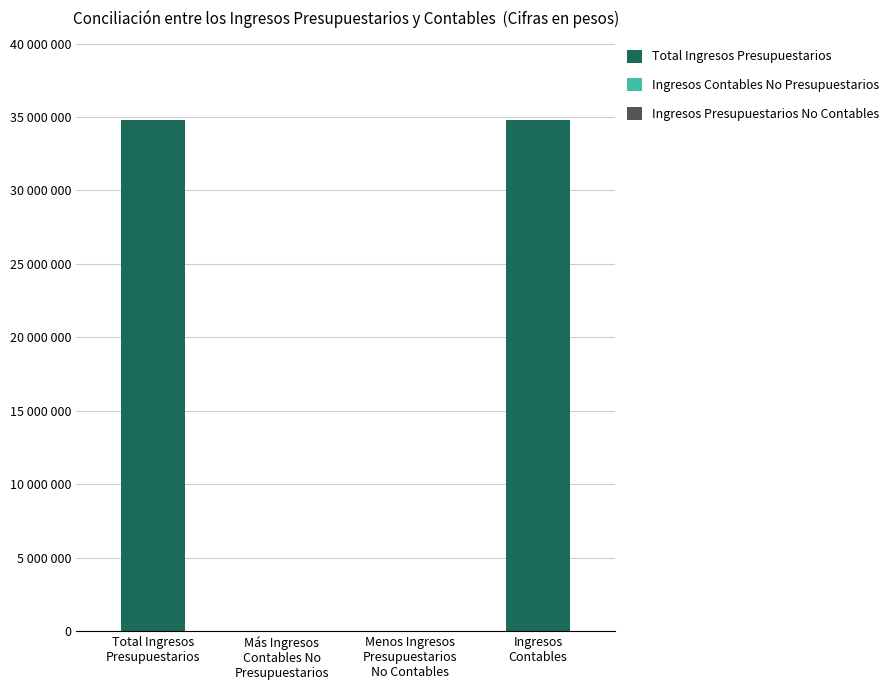

Are the bars horizontal?

No